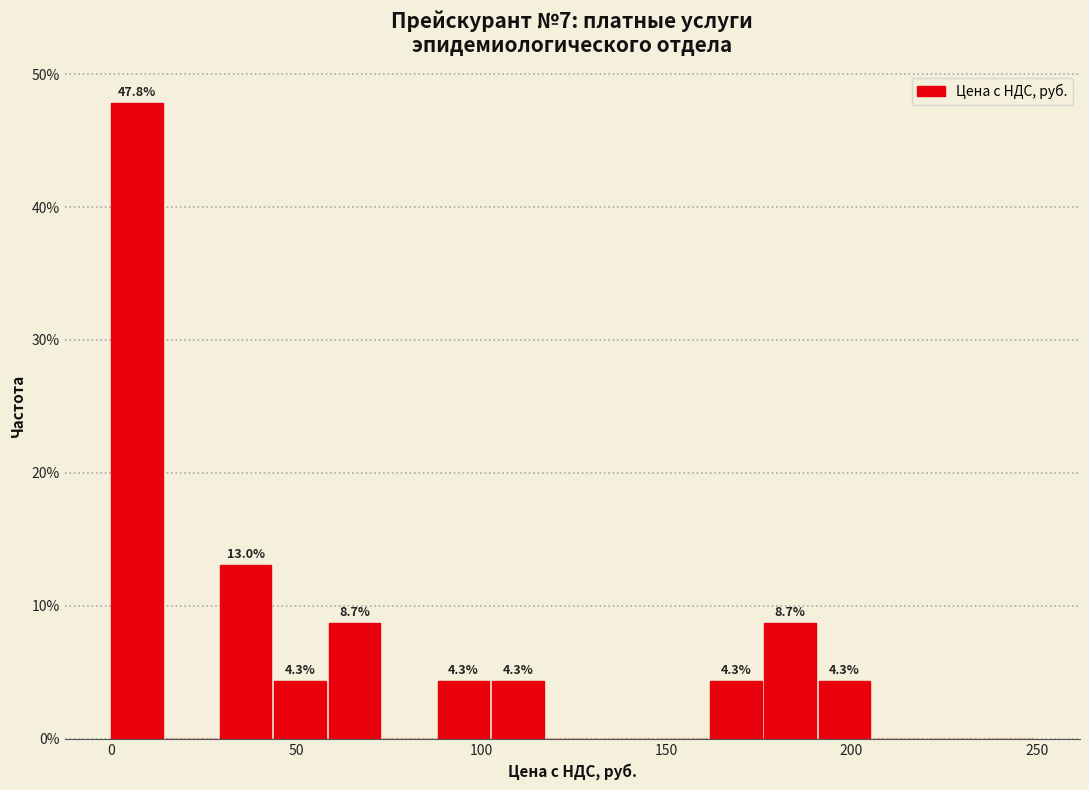

Read against the x-axis, roughly where is the centre of the tallest bar?

5